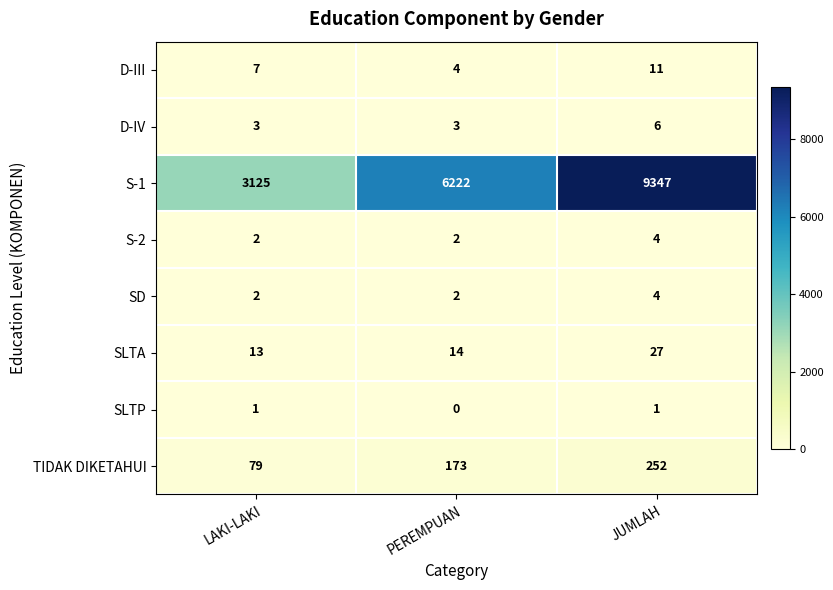

The value of S-1 at JUMLAH is 12433. True or false?

False